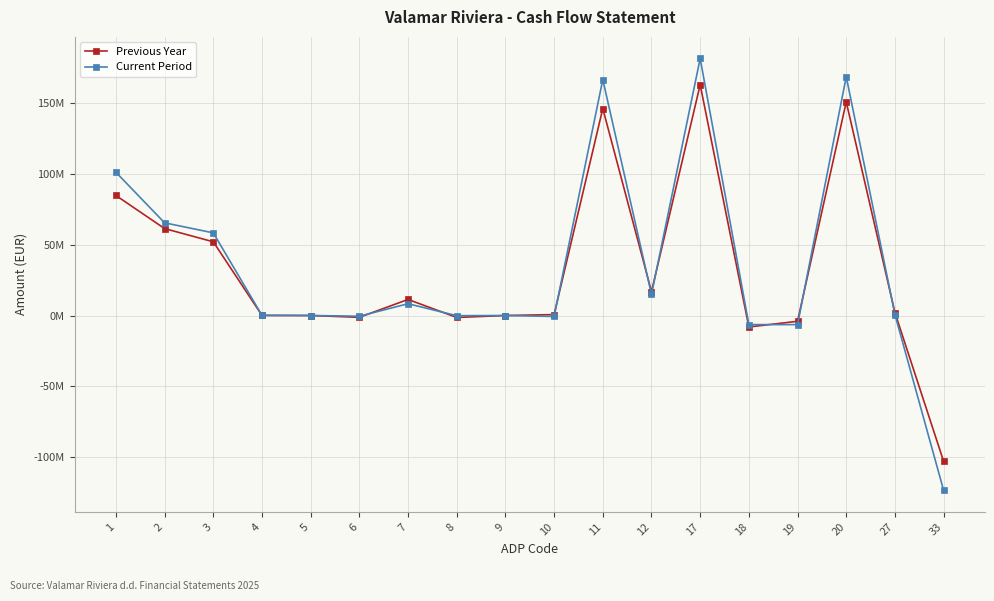

What are all the series names shown in the legend?

Previous Year, Current Period